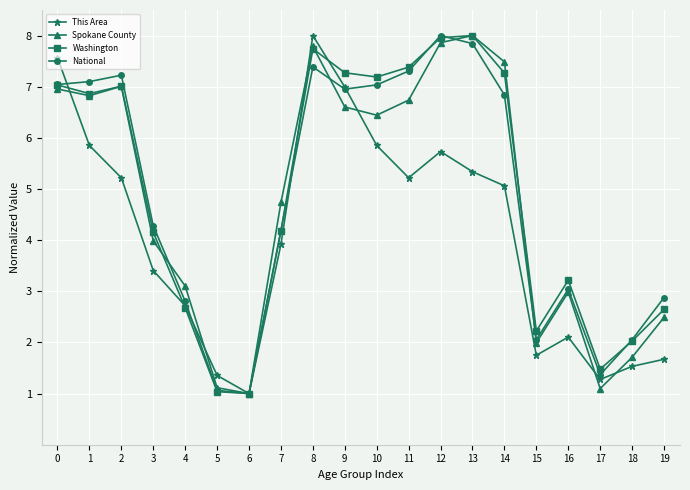

Rank the series at 11 from highest to lowest value.

Washington, National, Spokane County, This Area